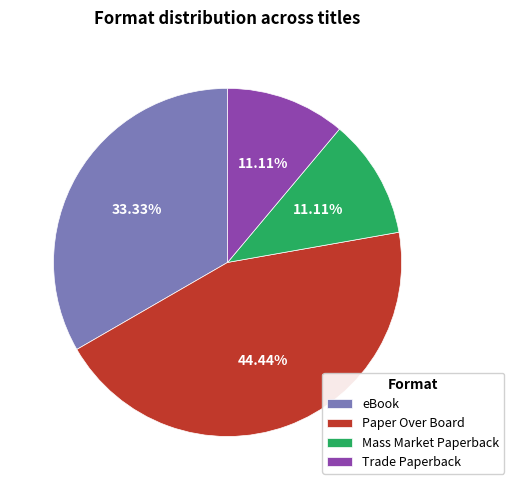

To the nearest percent, what percentage of the pie is eBook?

33%